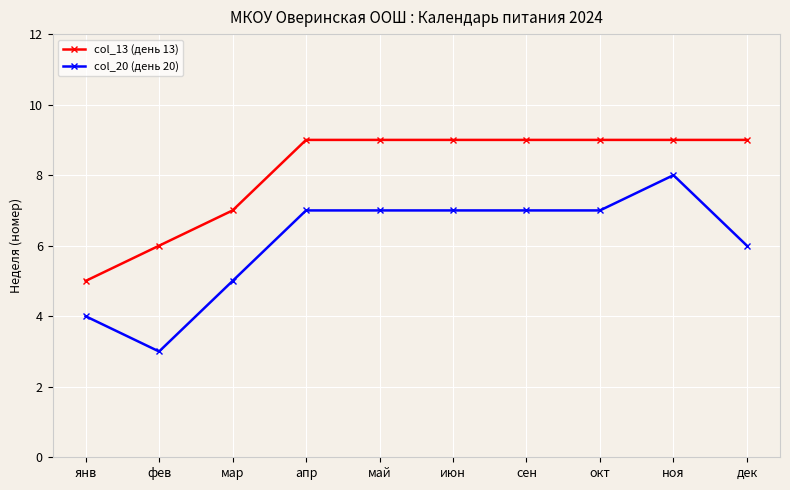

The col_20 (день 20) series shows 9 at апр. True or false?

False